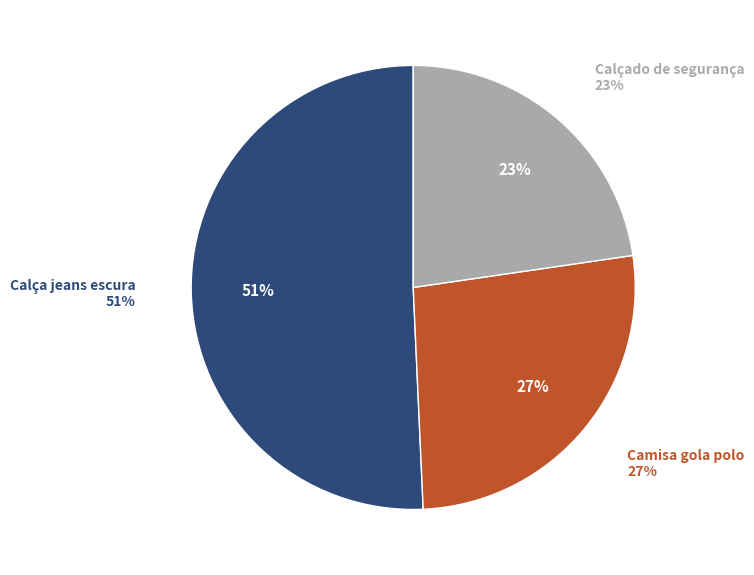

What is the ratio of the value at Calça jeans escura to the value at Calçado de segurança?

2.2